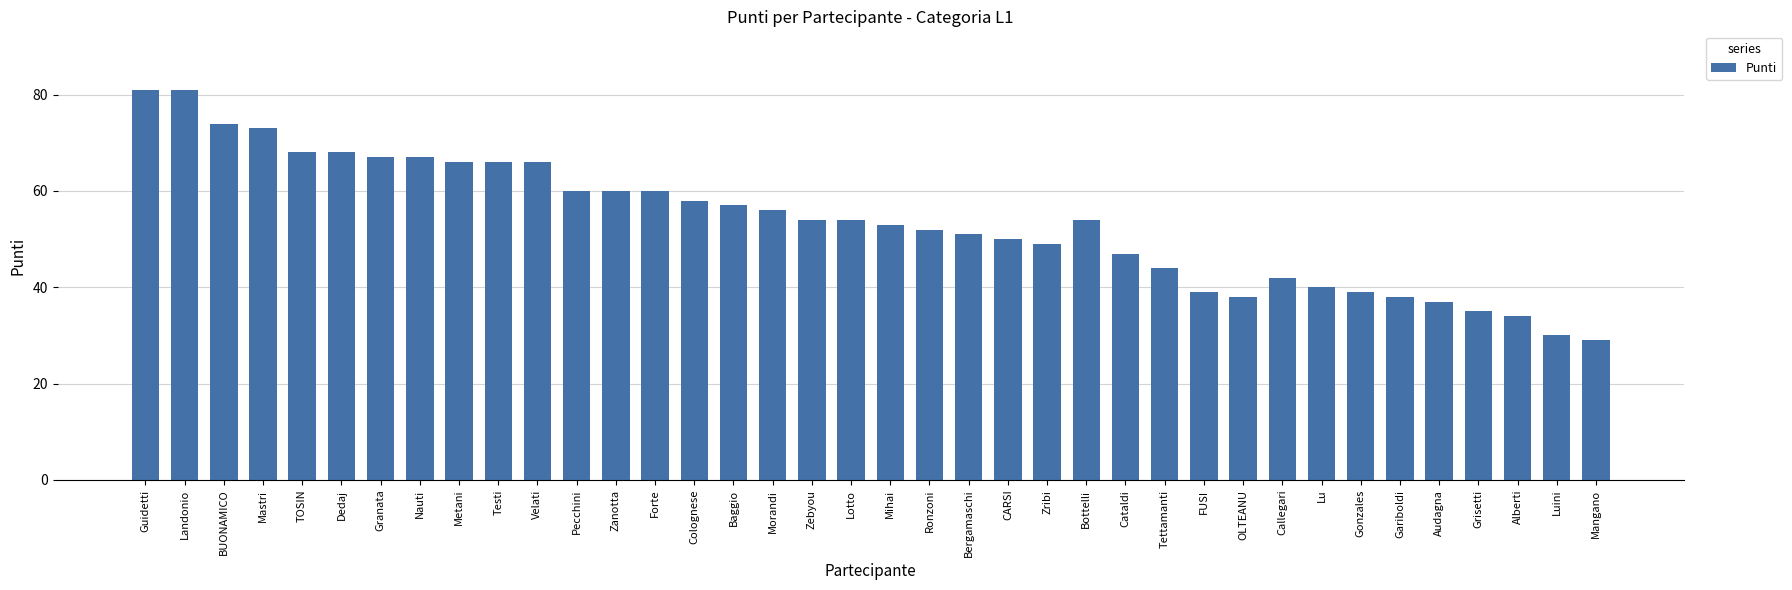

How many categories are shown in the chart?

38